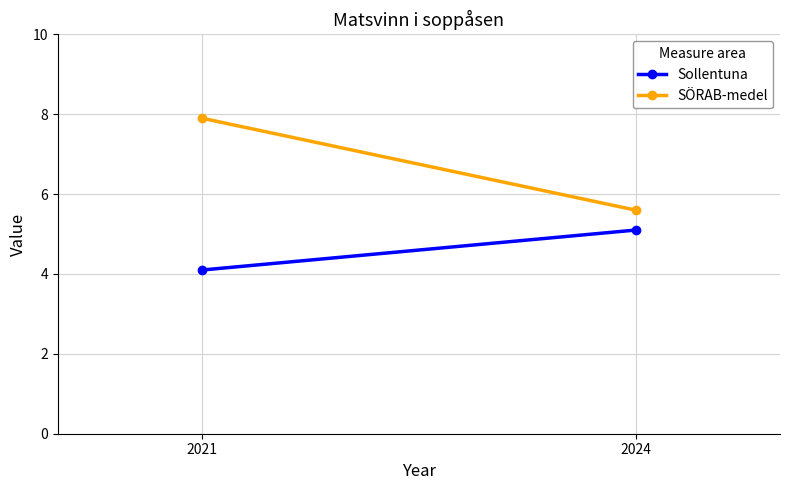

What is the average value of the Sollentuna series?

4.6